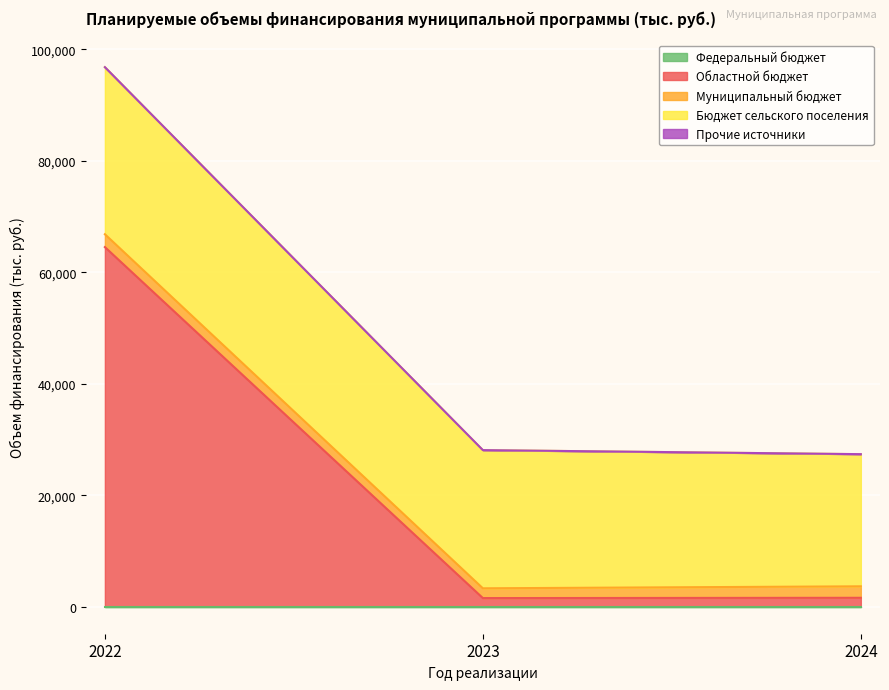

Is the value of Федеральный бюджет at 2024 greater than the value of Областной бюджет at 2023?

No